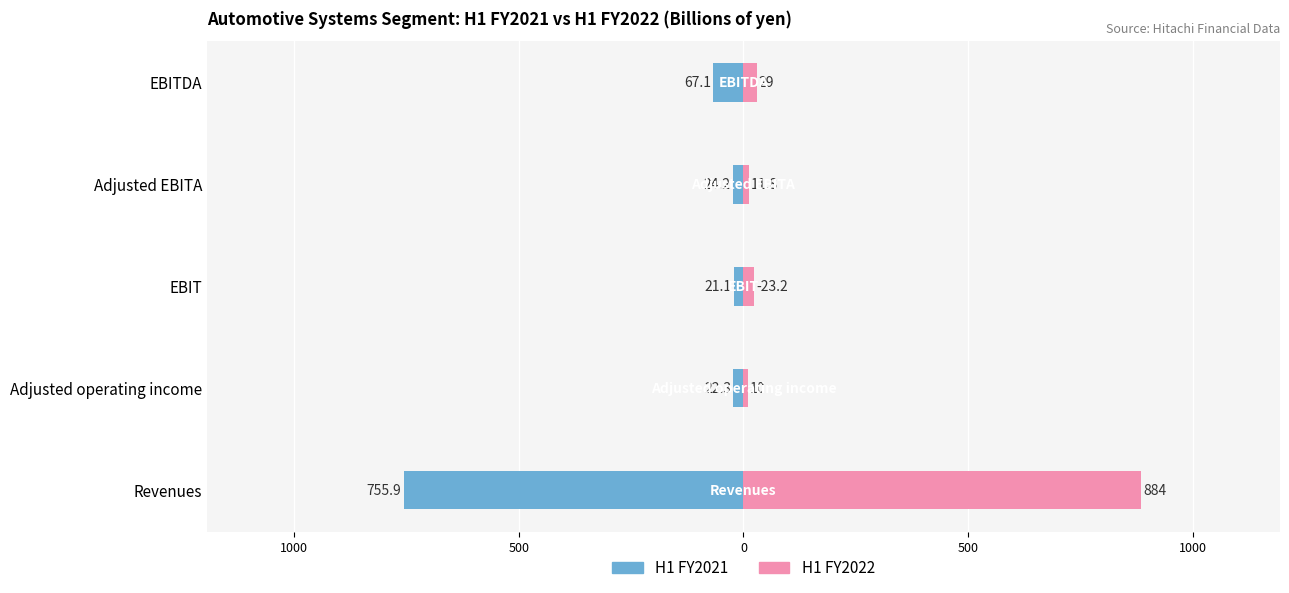

What are all the series names shown in the legend?

H1 FY2021, H1 FY2022